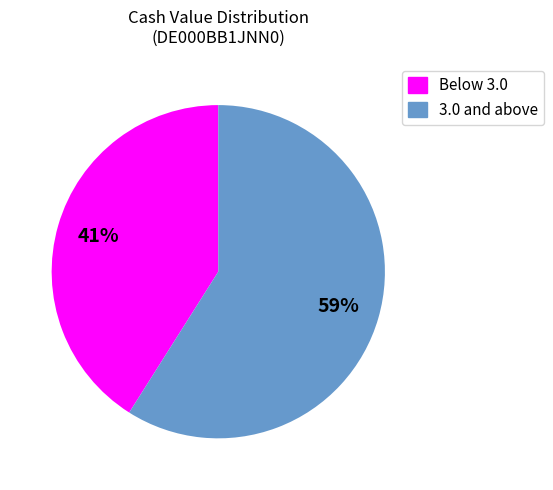

Does any single category account for the majority?

Yes